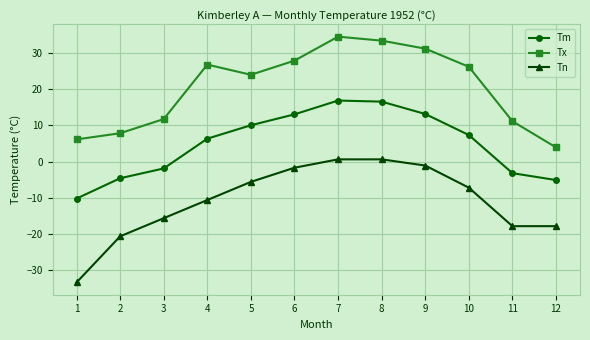

The Tx series shows 27.8 at 6. True or false?

True